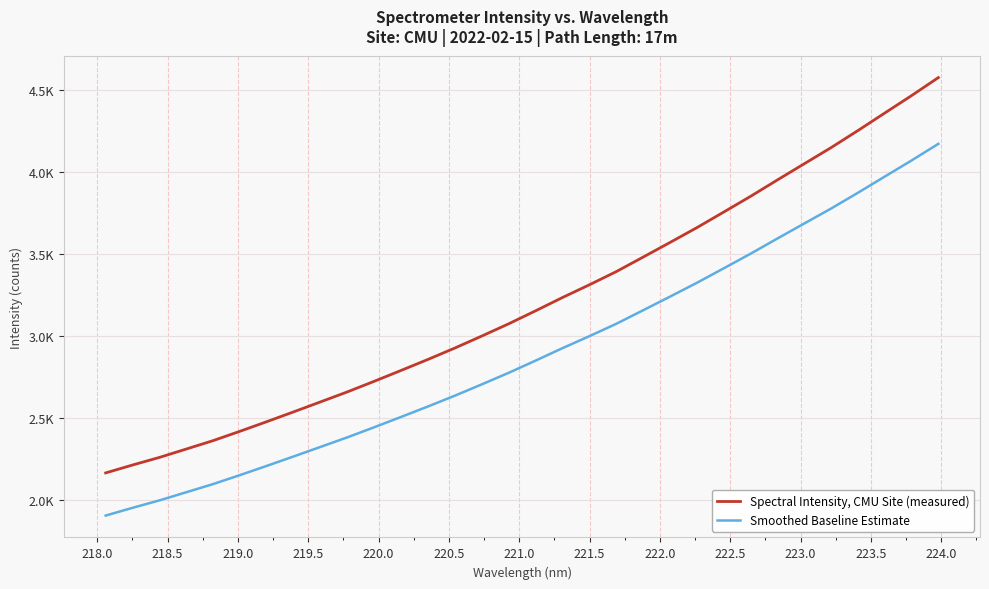

Which series has the largest total across all categories?

Spectral Intensity, CMU Site (measured)